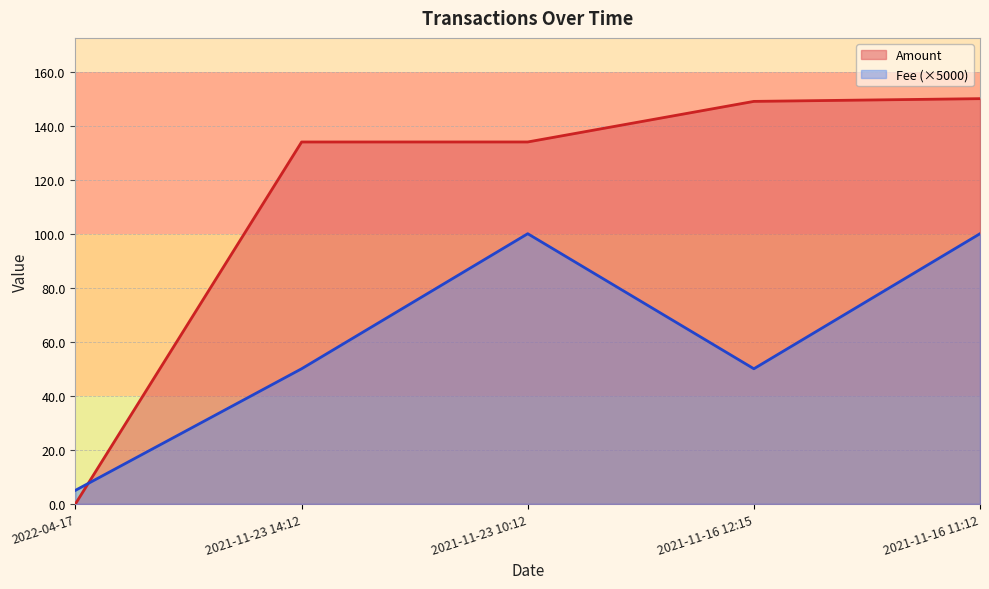

What is the average value of the Amount series?

113.4